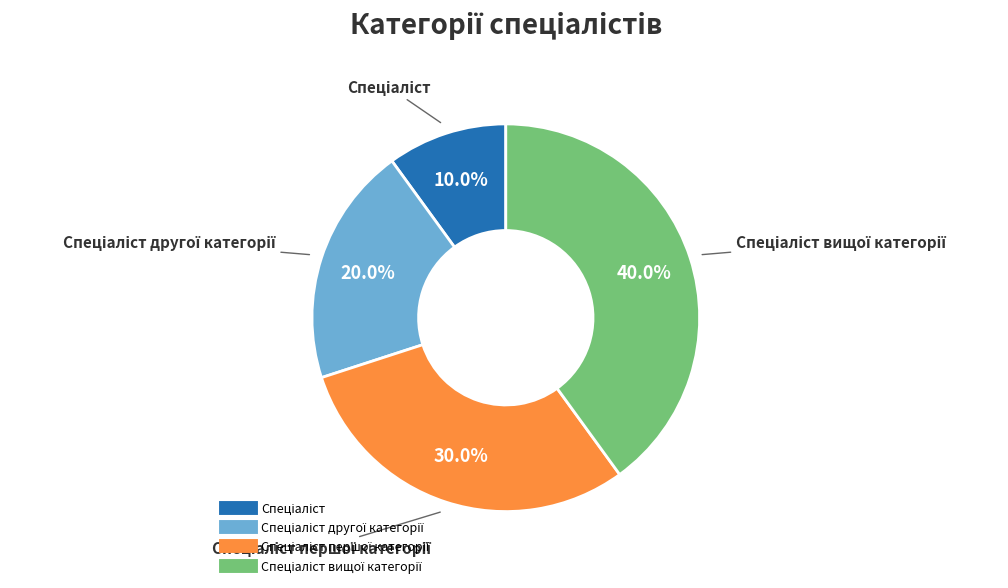

Is there a majority slice in this chart?

No